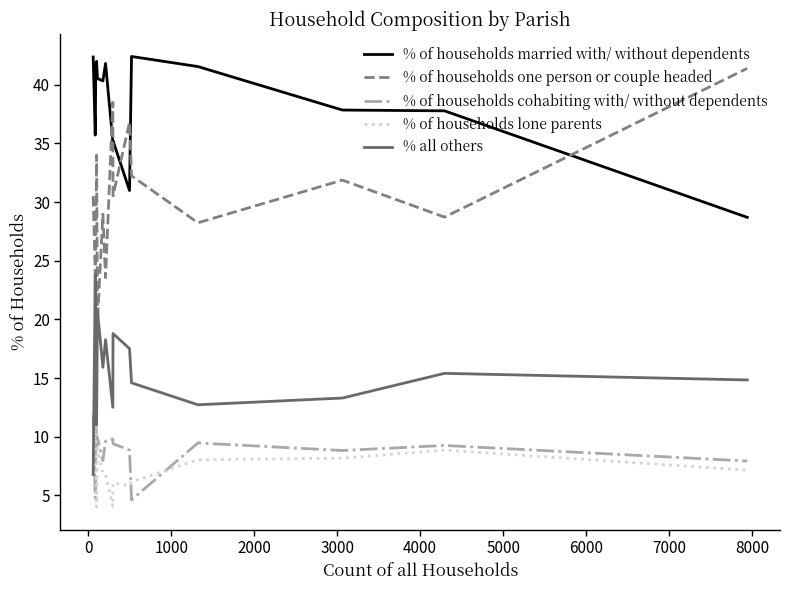

Which series has the largest total across all categories?

% of households married with/ without dependents